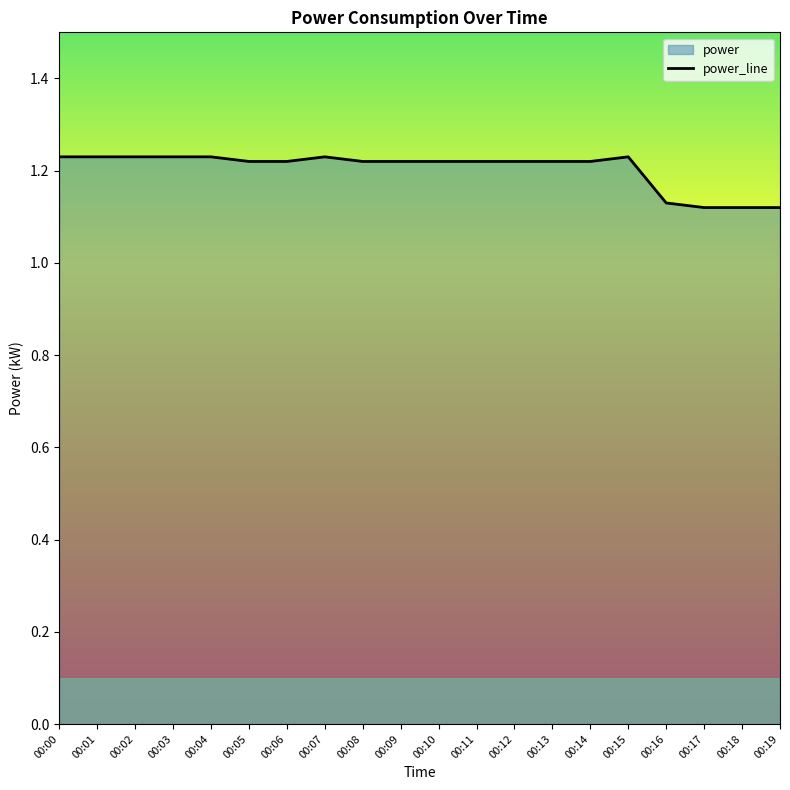

Does the chart have visible grid lines?

No